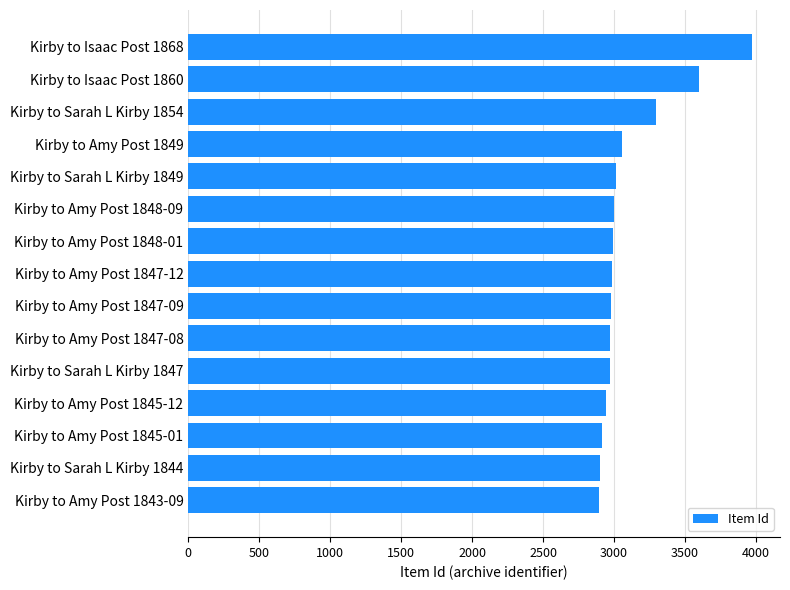

How many data points does each series have?

15